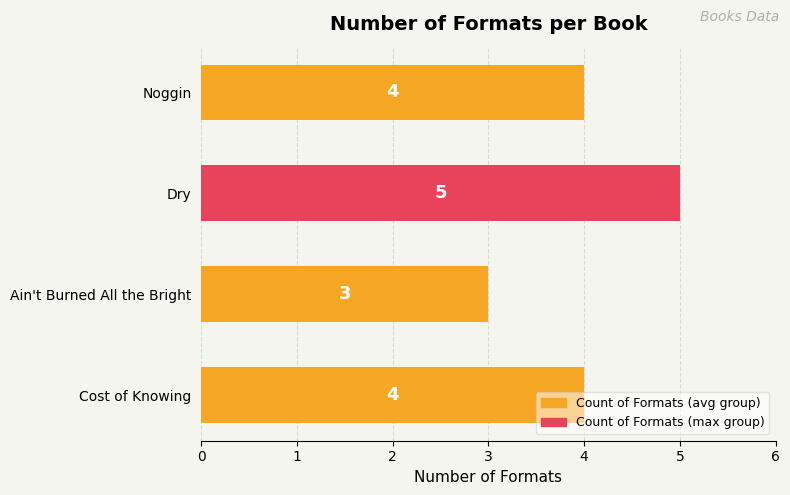

Count the values in the range 4 to 5.

3